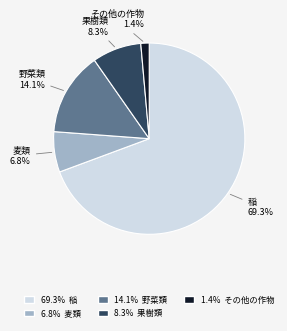

Is there a majority slice in this chart?

Yes